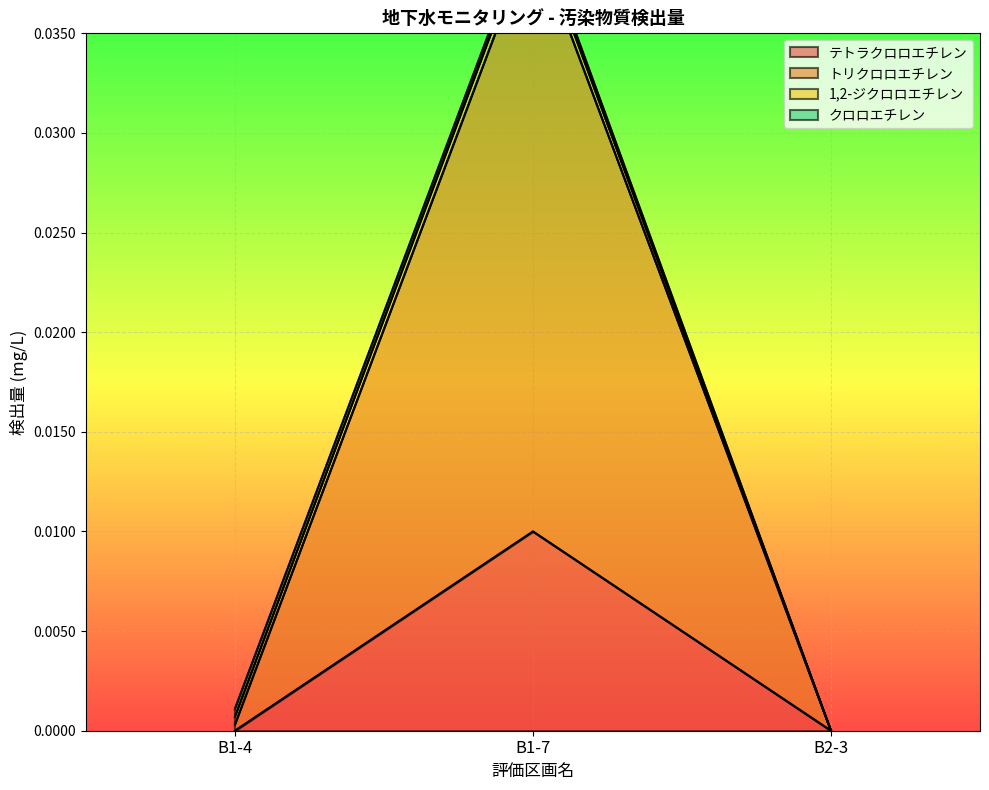

Rank the series by their maximum value, from lowest to highest.

クロロエチレン, 1,2-ジクロロエチレン, テトラクロロエチレン, トリクロロエチレン